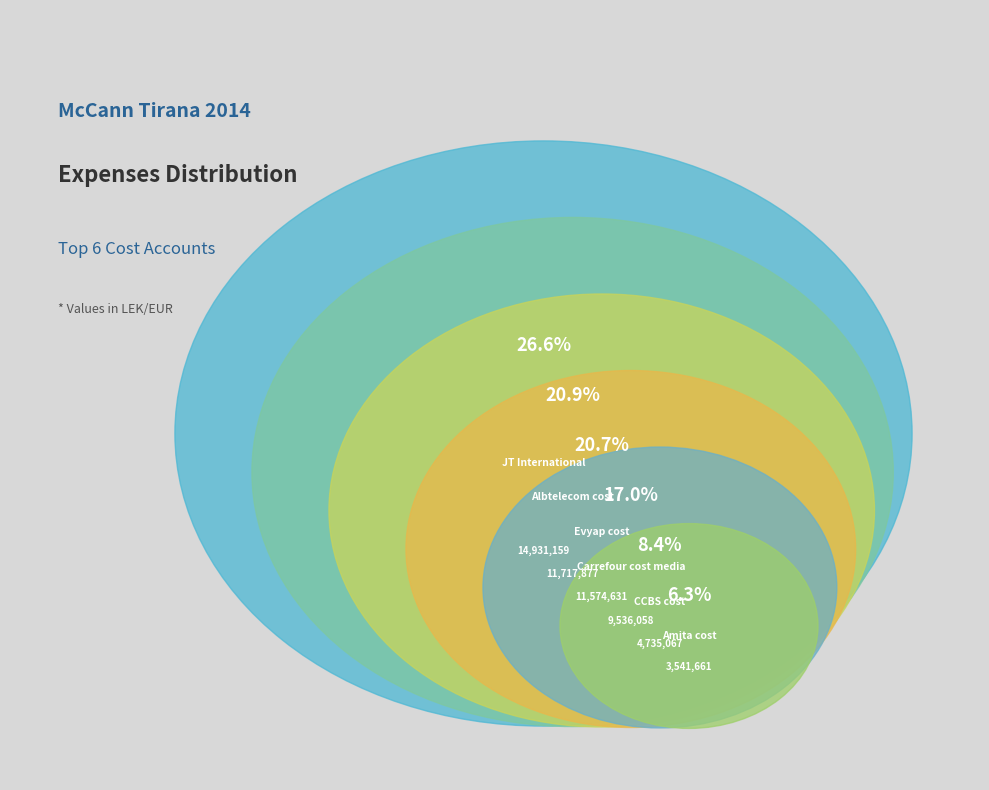

Is it true that Evyap cost is 7% of the pie?

False